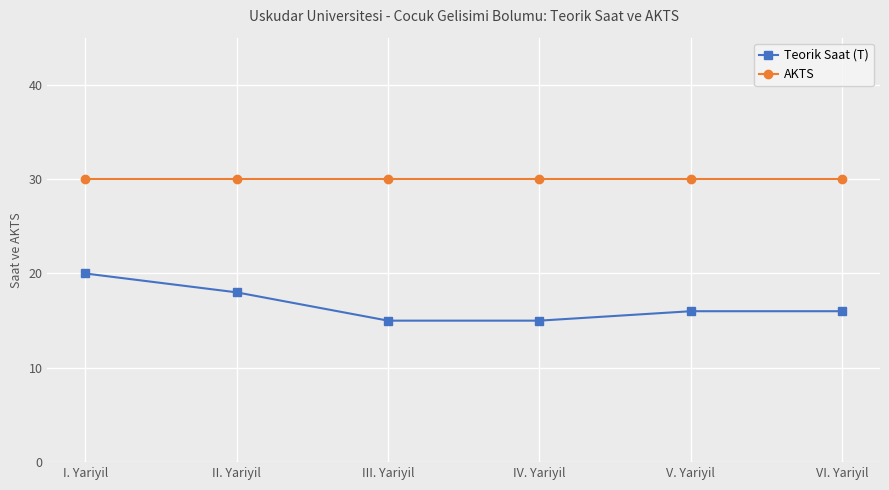

How many lines are shown in the chart?

2